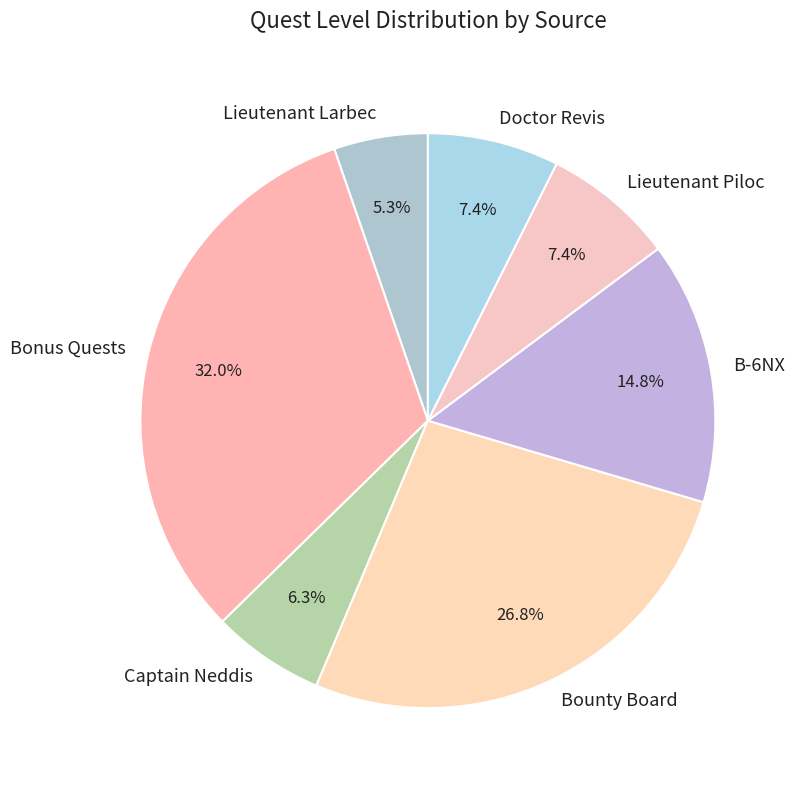

Combined, do B-6NX and Bounty Board account for over 50%?

No